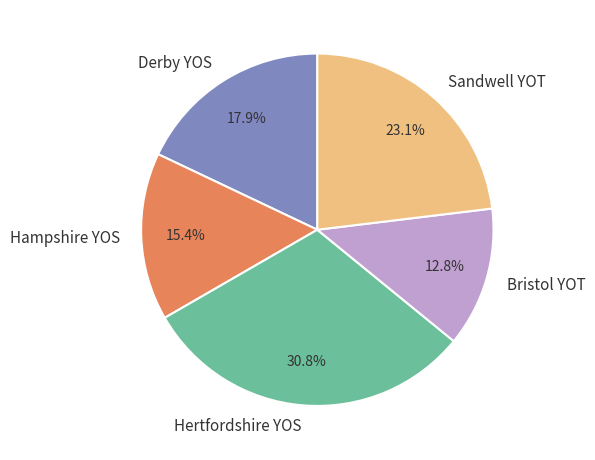

What percentage do Bristol YOT and Sandwell YOT together represent?

35.9%